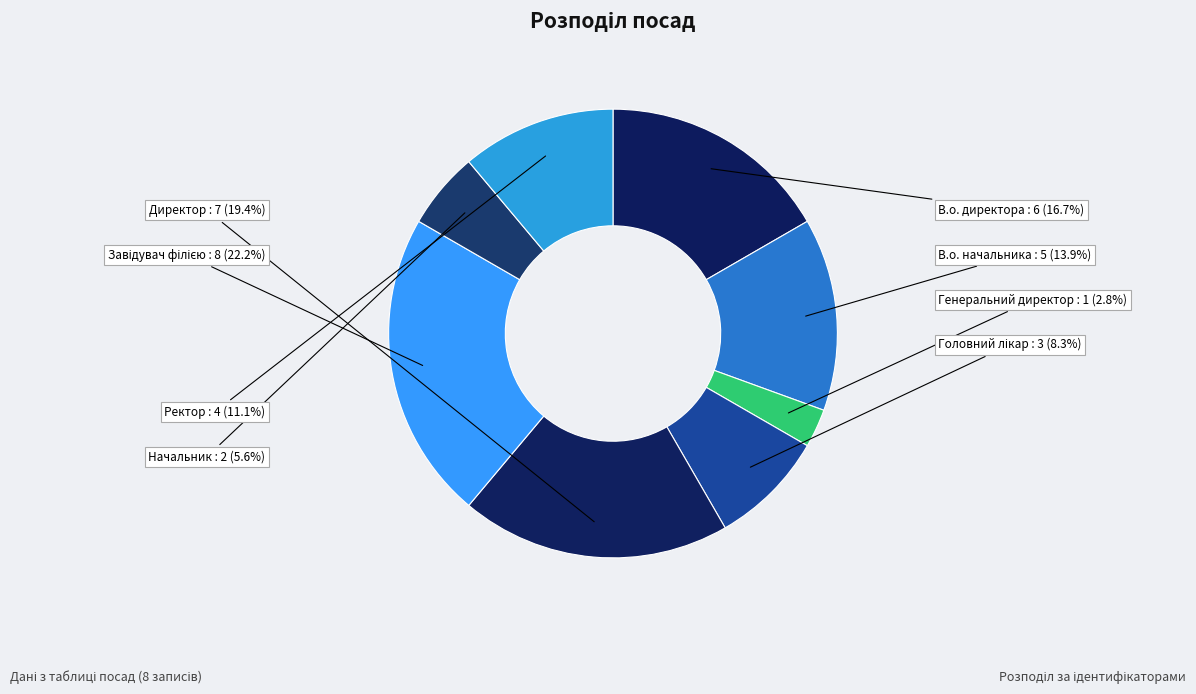

Does any single category account for the majority?

No